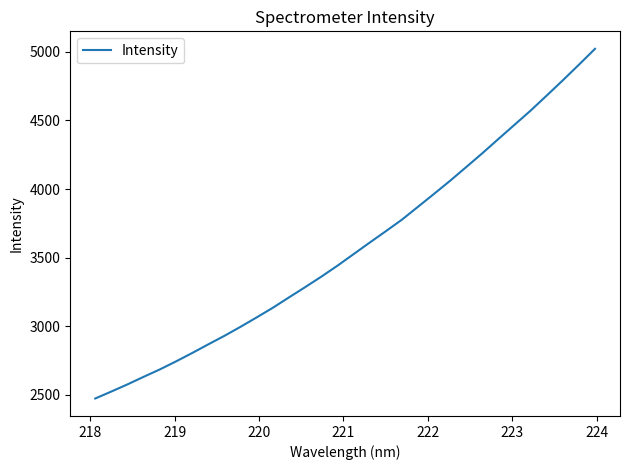

What is the difference between the maximum and minimum values?

2548.9